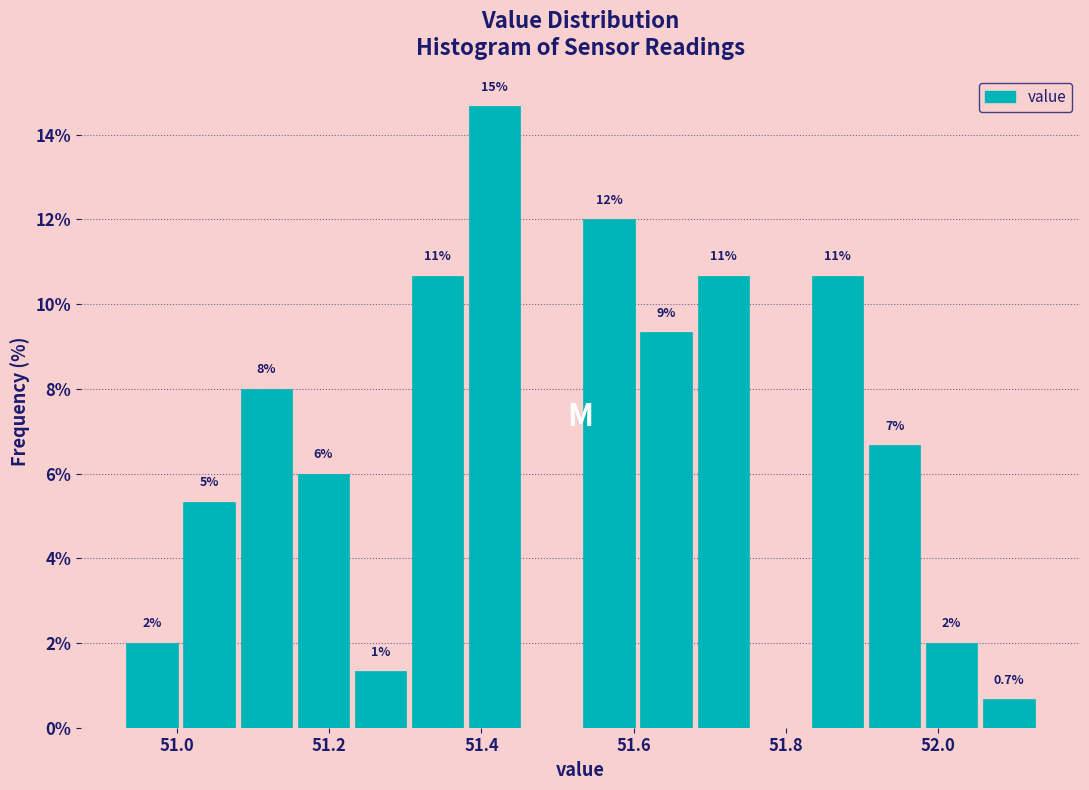

Read against the x-axis, roughly where is the centre of the tallest bar?

51.42